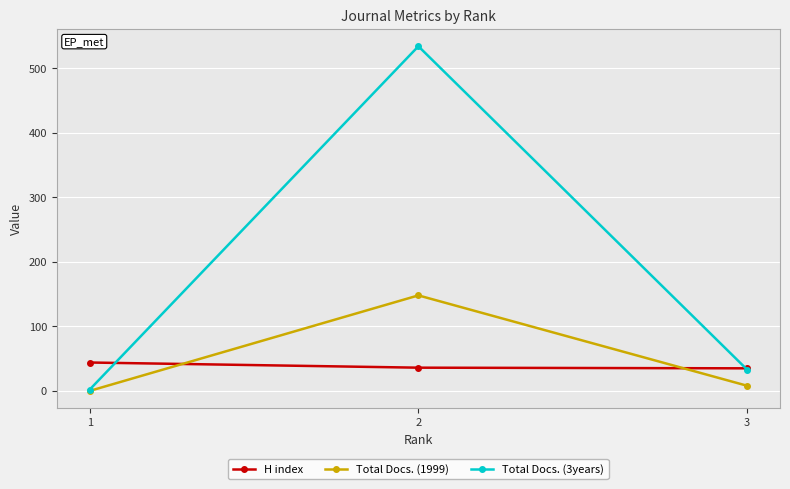

What is the spread (max minus min) of values at 1?

44